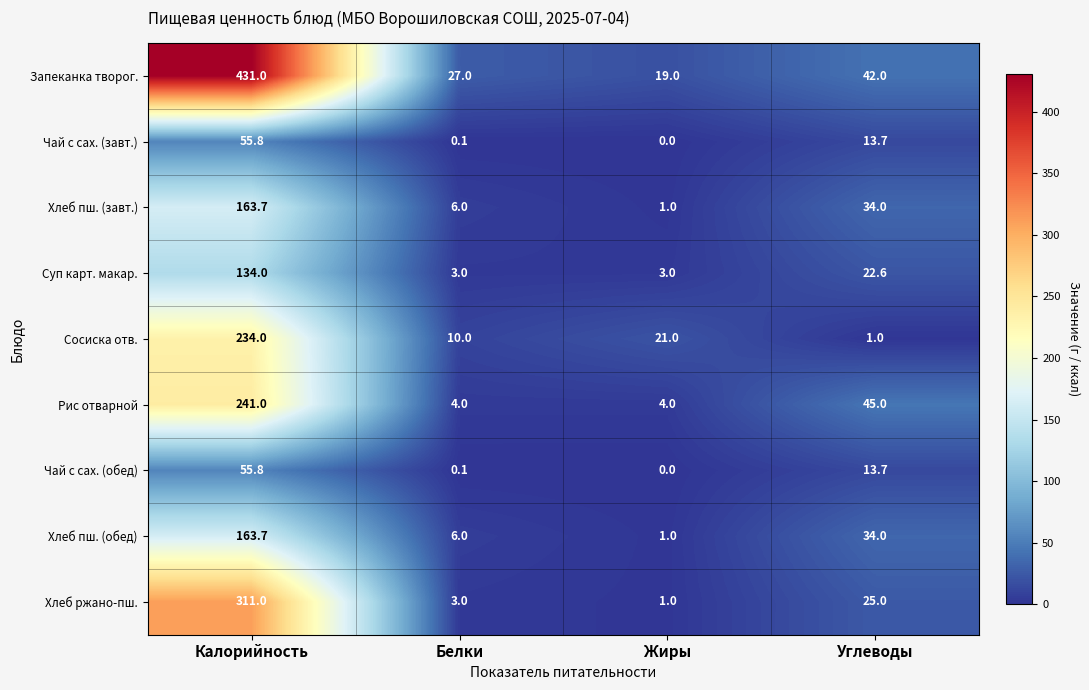

Between Белки and Жиры, which series saw the biggest shift?

Сосиска отв.